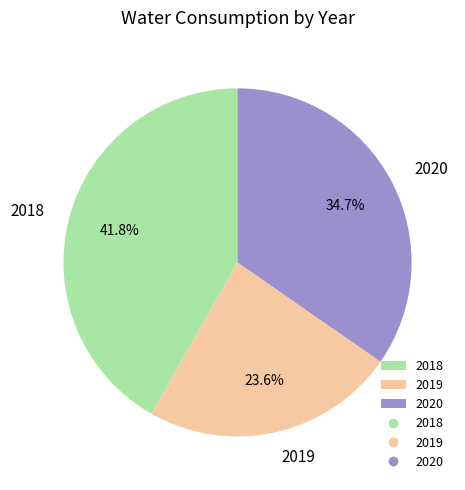

The 2020 slice represents 26% of the pie. True or false?

False